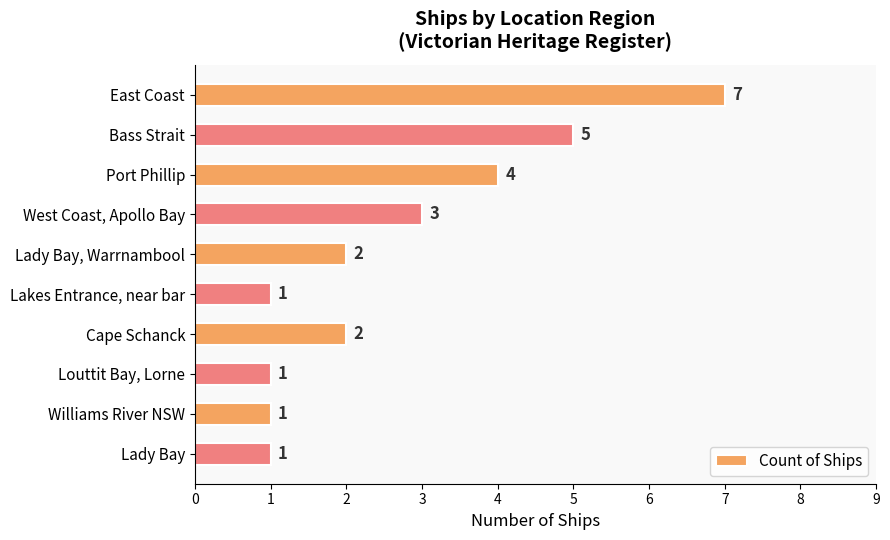

Reading top to bottom, transcribe all the data shown in this chart.

7	5	4	3	2	1	2	1	1	1